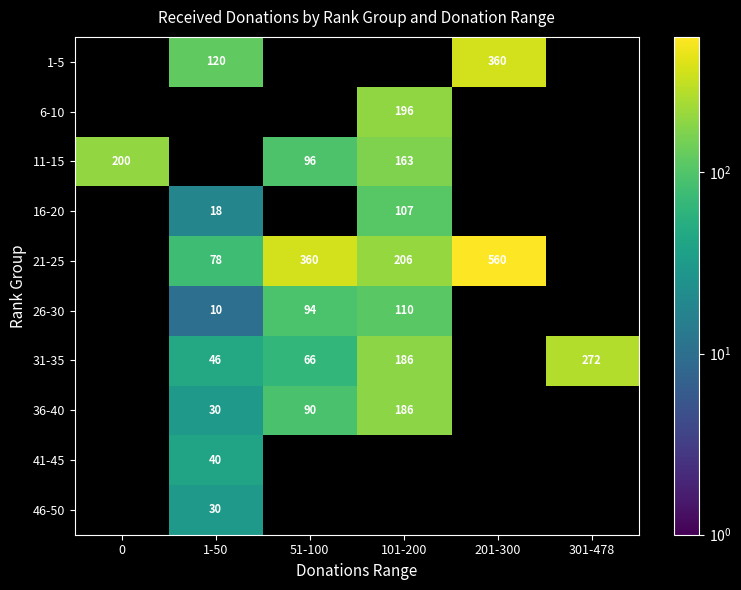

True or false: 41-45 has a value of 40 at 1-50.

True